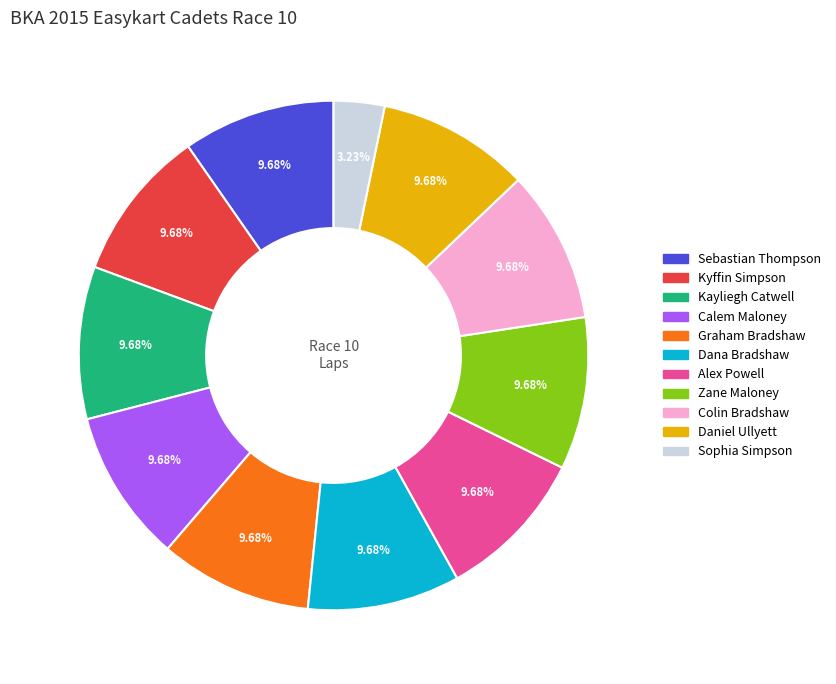

The Graham Bradshaw slice represents 10% of the pie. True or false?

True